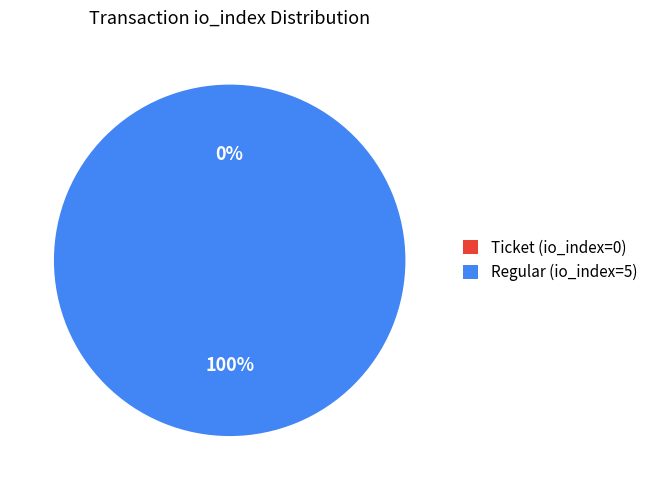

Which category has the smallest portion of the pie?

Ticket (io_index=0)